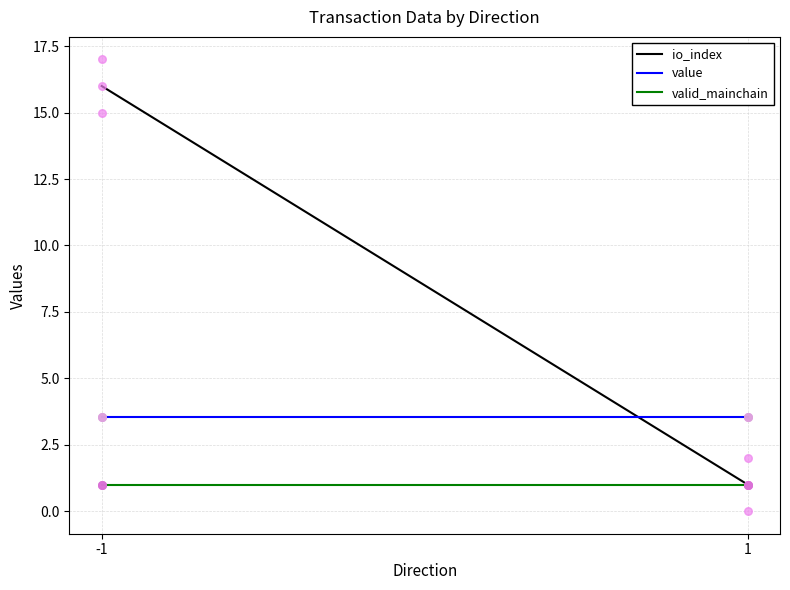

What are all the series names shown in the legend?

io_index, value, valid_mainchain